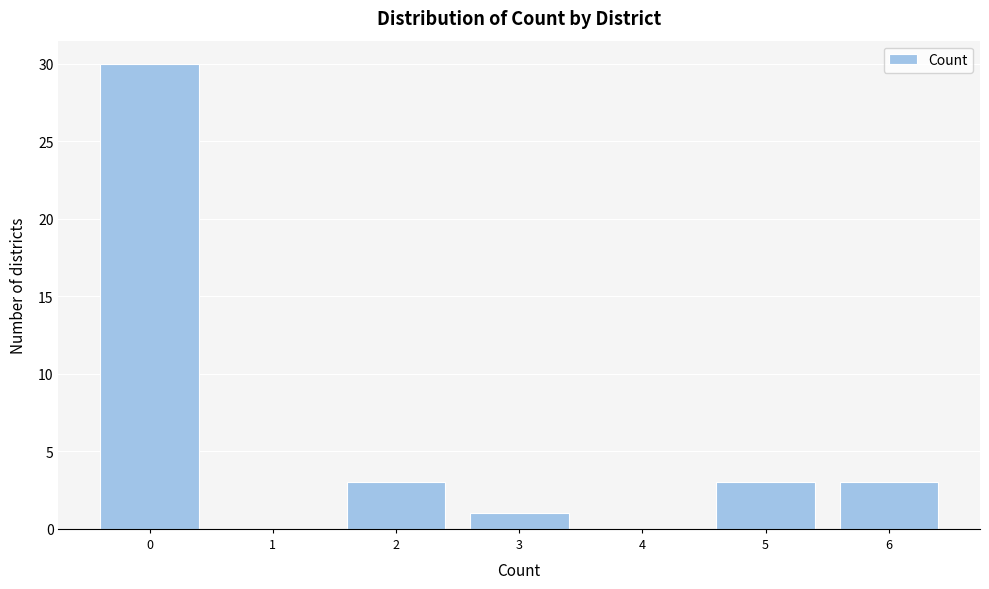

Reading left to right, transcribe all the data shown in this chart.

0=30	1=0	2=3	3=1	4=0	5=3	6=3